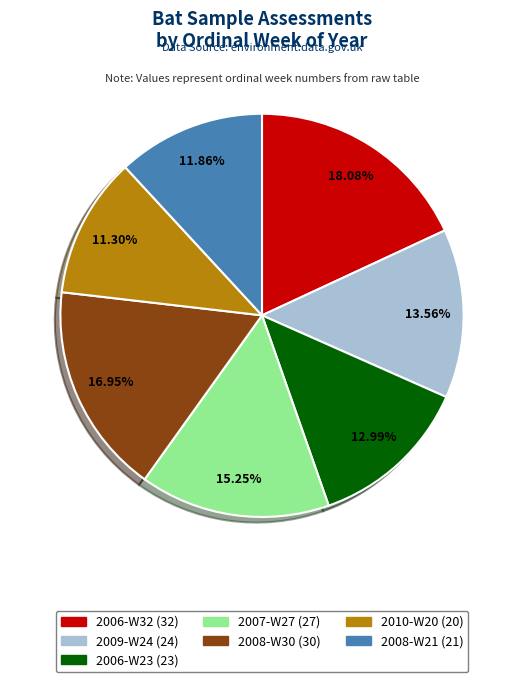

What is the ratio of the value at 2006-W23 to the value at 2008-W21?

1.1